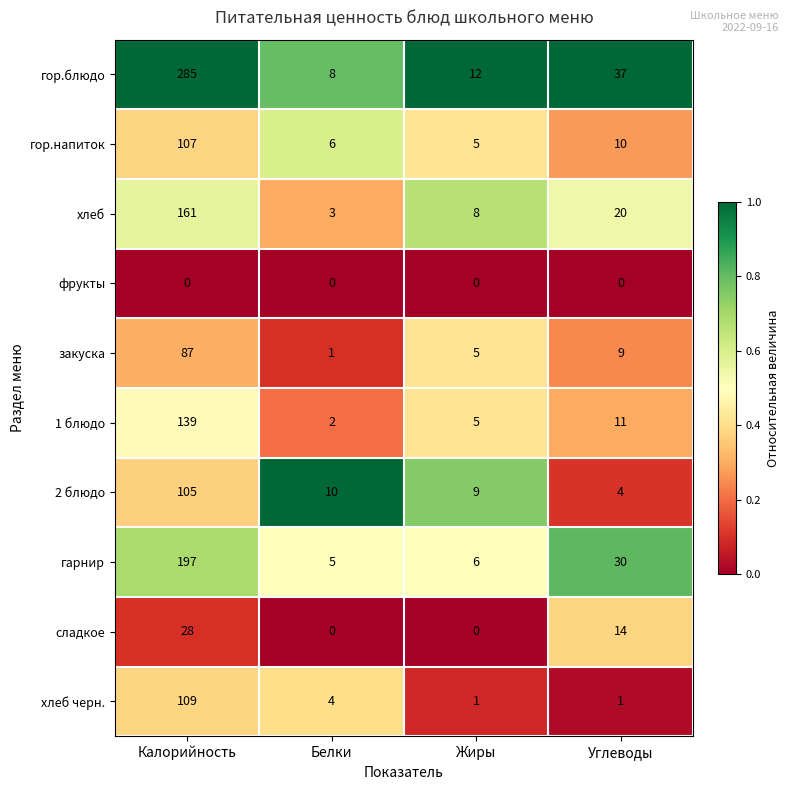

Where is хлеб черн. nearest to the value 55?

Белки